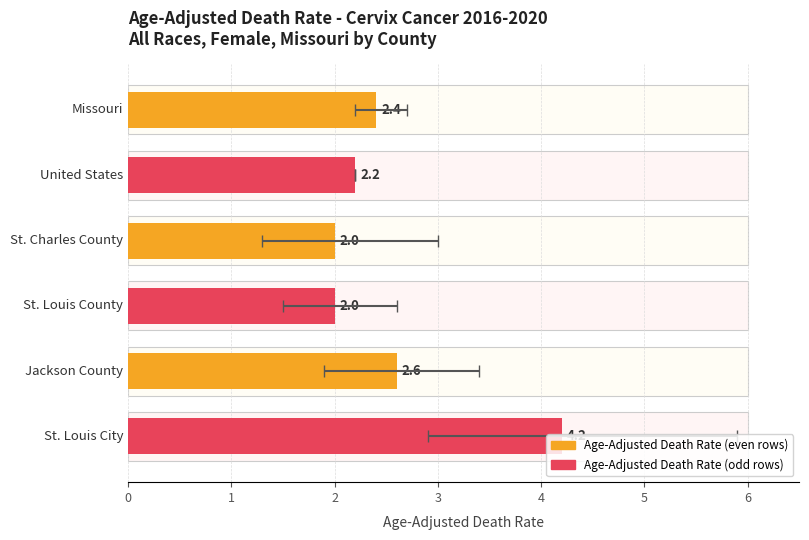

Count the number of categories in the chart.

6